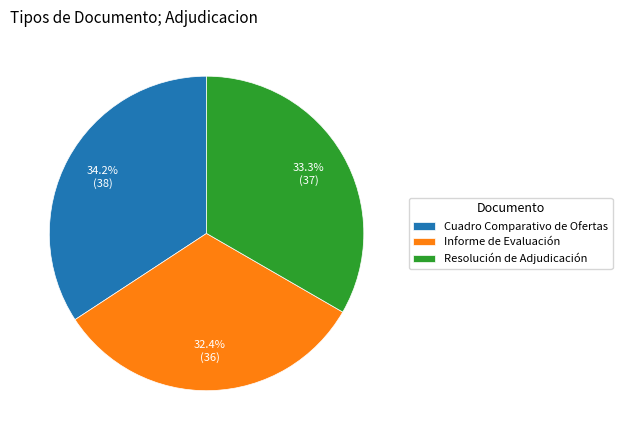

To the nearest percent, what is the difference between the largest and smallest slice percentages?

2%